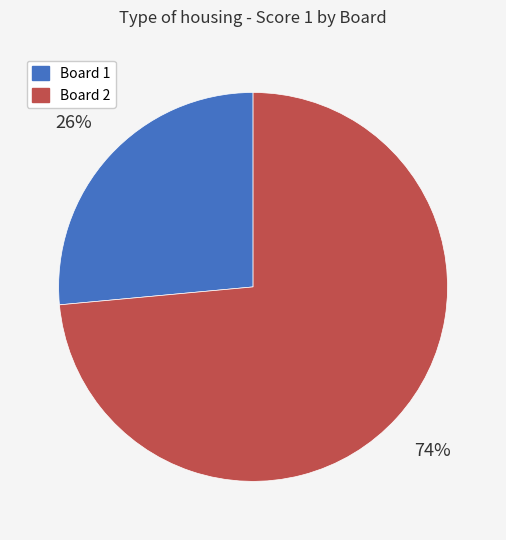

Does any single category account for the majority?

Yes